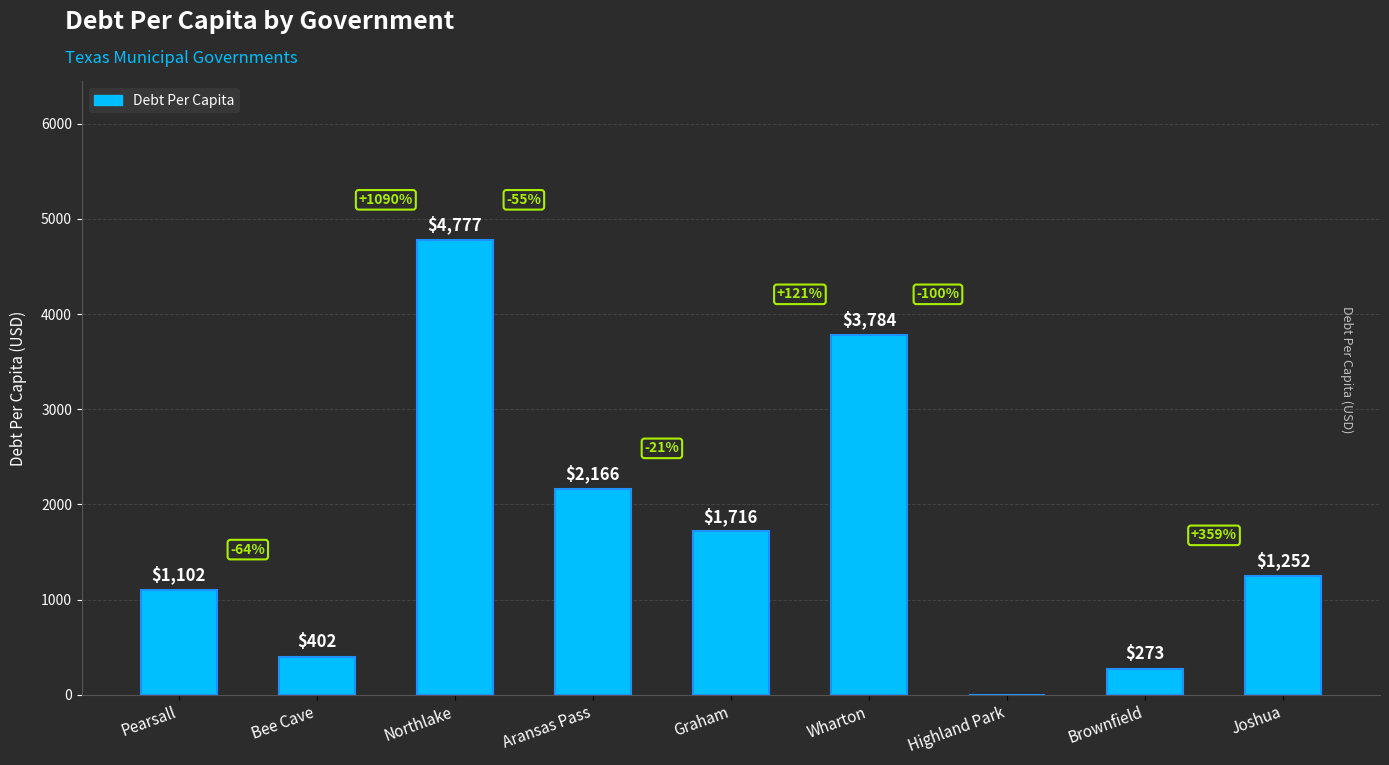

What is the sum of the values at Brownfield and Highland Park?

273.0